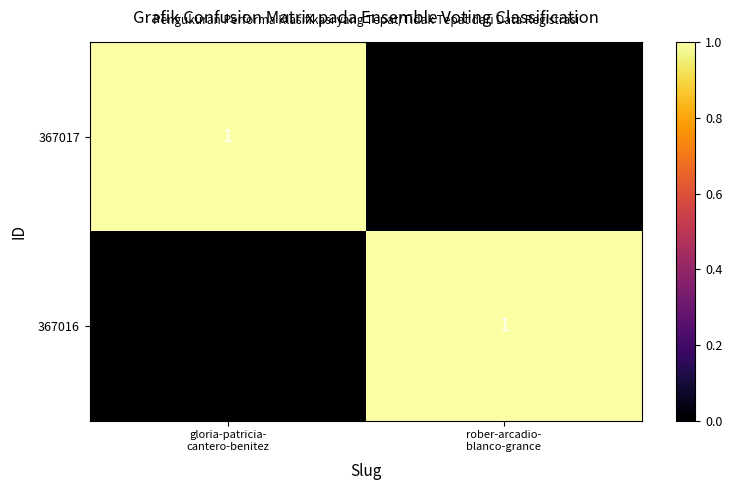

What is the total value across all series at rober-arcadio-
blanco-grance?

1